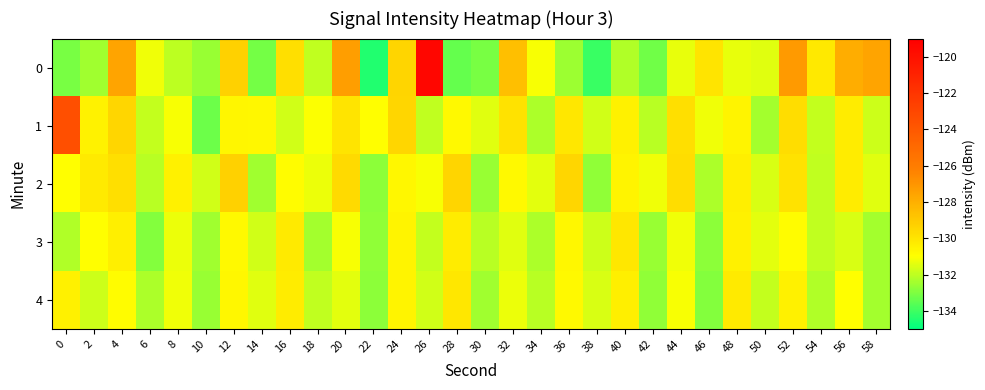

Reading right to left, transcribe all the data shown in this chart.

0: 58=-127.6	56=-127.9	54=-130.1	52=-127.2	50=-131.4	48=-131.3	46=-130.0	44=-131.4	42=-133.2	40=-132.2	38=-134.1	36=-132.5	34=-131.1	32=-128.6	30=-133.1	28=-133.4	26=-119.4	24=-129.4	22=-134.5	20=-127.3	18=-132.0	16=-129.8	14=-133.2	12=-129.3	10=-132.6	8=-132.0	6=-131.2	4=-127.6	2=-132.4	0=-133.1
1: 58=-131.8	56=-130.3	54=-131.9	52=-129.7	50=-132.4	48=-130.6	46=-131.2	44=-129.8	42=-132.1	40=-130.5	38=-131.7	36=-130.1	34=-132.3	32=-129.9	30=-131.5	28=-130.8	26=-132.0	24=-129.5	22=-131.0	20=-130.0	18=-131.1	16=-131.7	14=-130.7	12=-130.7	10=-133.3	8=-131.1	6=-131.9	4=-129.4	2=-130.6	0=-123.4
2: 58=-131.5	56=-130.3	54=-132.0	52=-129.9	50=-131.6	48=-130.4	46=-132.3	44=-129.7	42=-131.2	40=-130.6	38=-132.7	36=-129.5	34=-131.4	32=-130.8	30=-132.6	28=-129.4	26=-131.1	24=-130.7	22=-132.8	20=-129.6	18=-131.3	16=-130.9	14=-132.5	12=-129.3	10=-131.7	8=-130.5	6=-132.1	4=-129.8	2=-130.2	0=-131.0
3: 58=-132.4	56=-131.6	54=-132.0	52=-130.9	50=-131.4	48=-130.5	46=-132.8	44=-131.2	42=-132.6	40=-130.1	38=-131.8	36=-130.7	34=-132.3	32=-131.5	30=-132.1	28=-130.3	26=-131.9	24=-130.6	22=-132.7	20=-131.1	18=-132.4	16=-130.2	14=-131.7	12=-130.8	10=-132.5	8=-131.3	6=-132.9	4=-130.4	2=-131.0	0=-132.2
4: 58=-132.4	56=-131.0	54=-132.2	52=-130.5	50=-131.9	48=-130.2	46=-132.9	44=-131.1	42=-132.7	40=-130.4	38=-131.6	36=-130.8	34=-132.1	32=-131.3	30=-132.5	28=-130.1	26=-131.7	24=-130.6	22=-132.8	20=-131.4	18=-132.0	16=-130.3	14=-131.5	12=-130.7	10=-132.6	8=-131.2	6=-132.3	4=-130.9	2=-131.8	0=-130.5